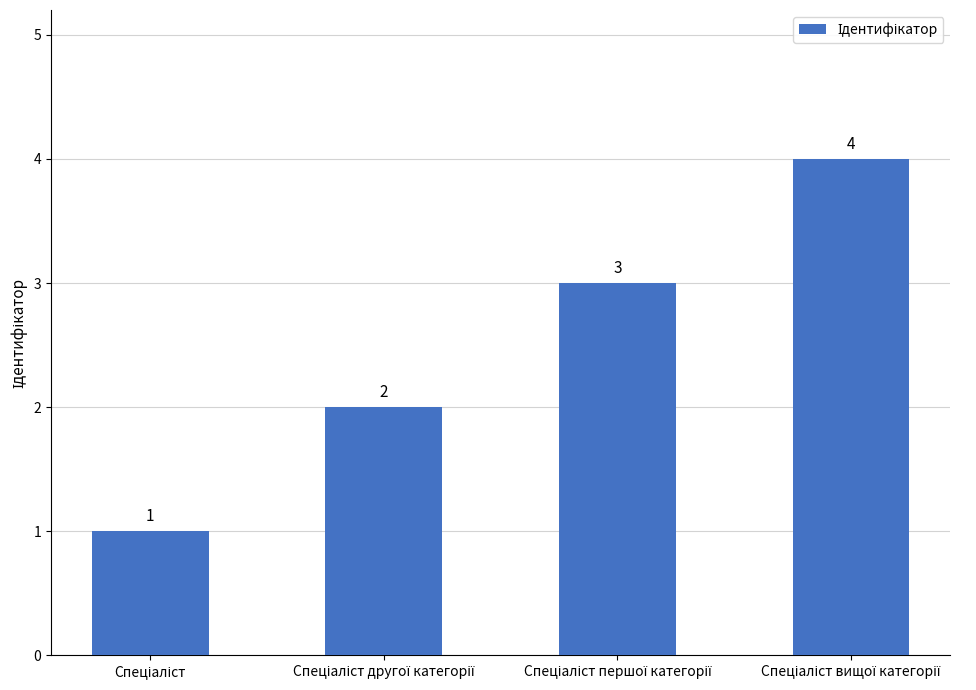

What is the sum of all values?

10